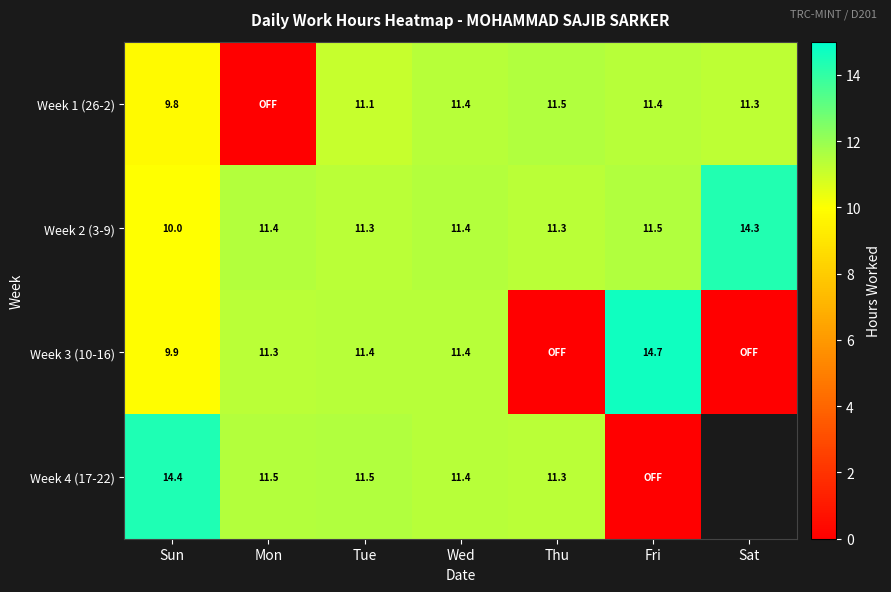

What value does the Week 2 (3-9) series have at Fri?

11.5